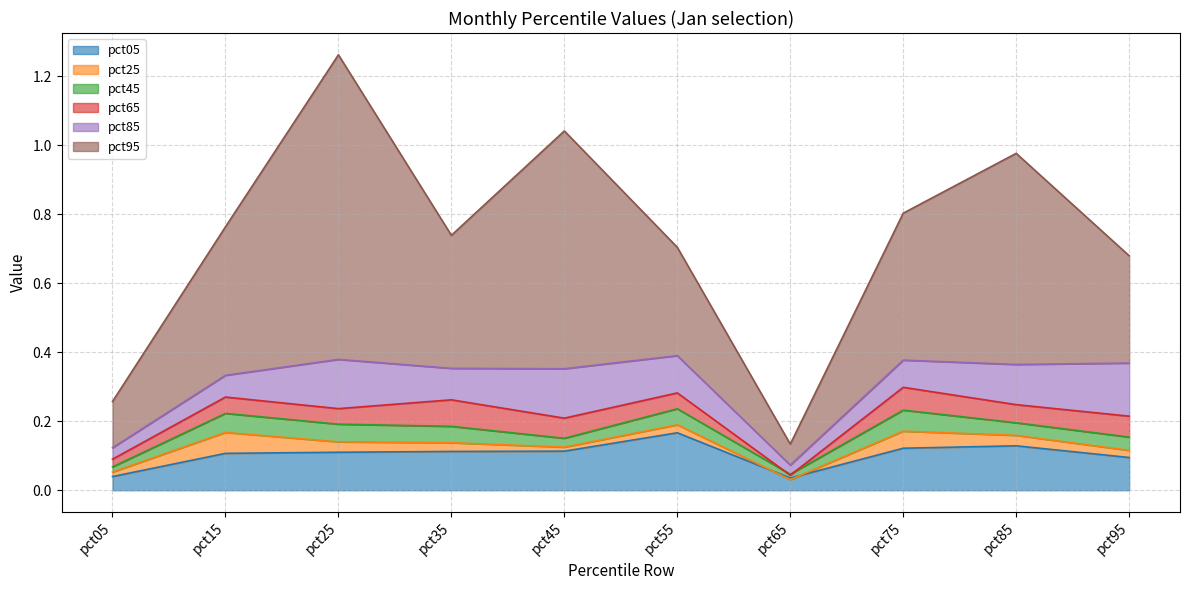

At which label is pct65 closest to 0?

pct65